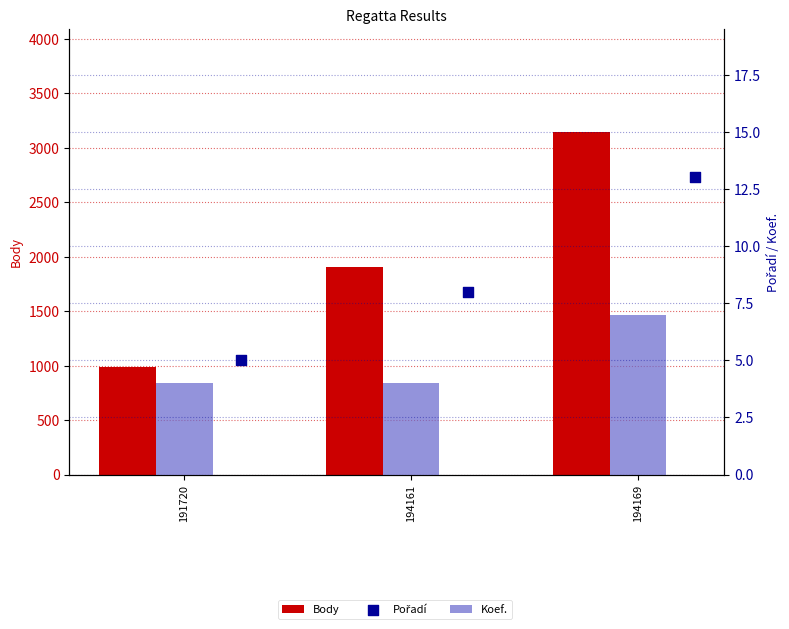

Which series has the largest Y range (max minus min)?

Body